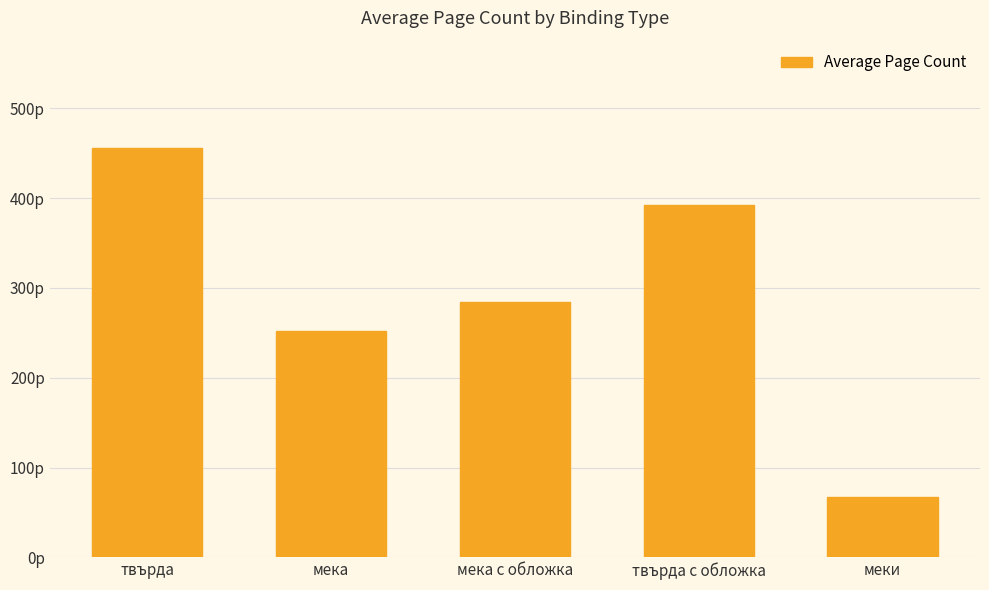

List the labels in order of value, smallest first.

меки, мека, мека с обложка, твърда с обложка, твърда